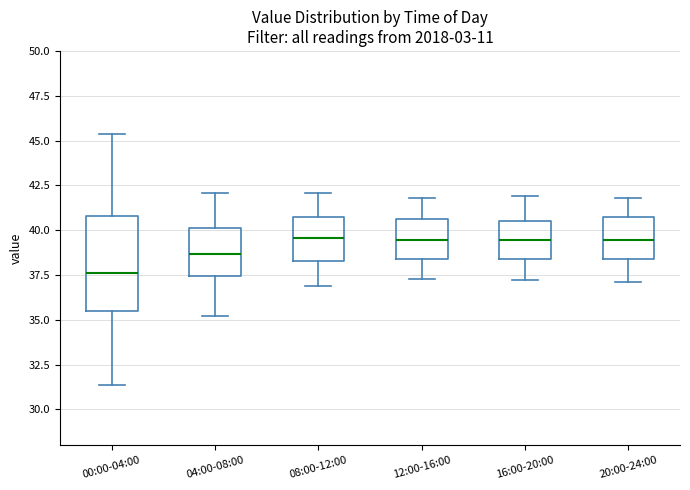

Comparing the boxes themselves (not the whiskers), which one is the tallest?

00:00-04:00